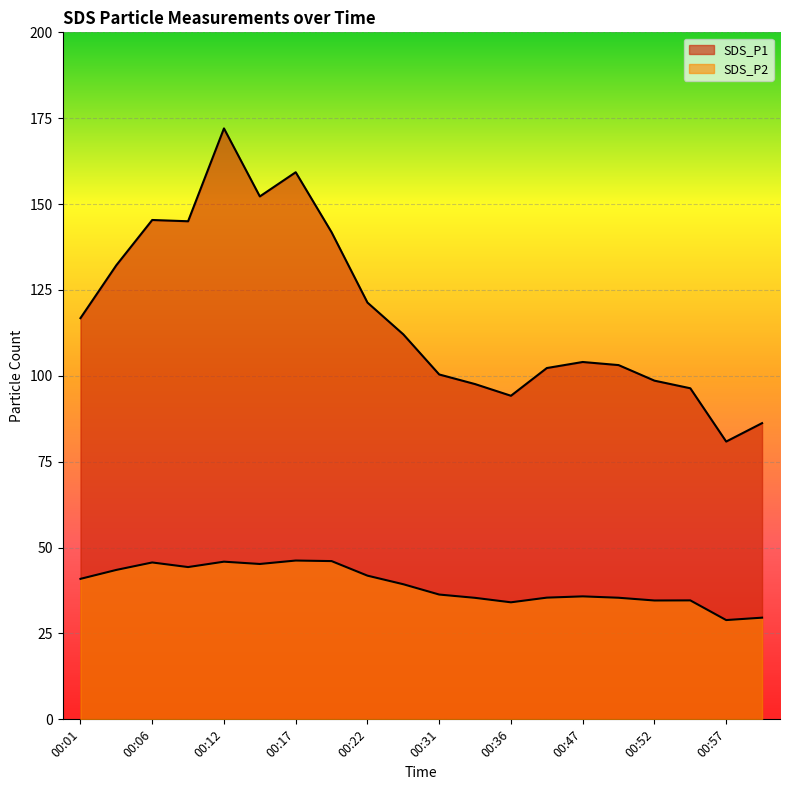

What is the value of the SDS_P1 point at the 8th from the left?

141.8